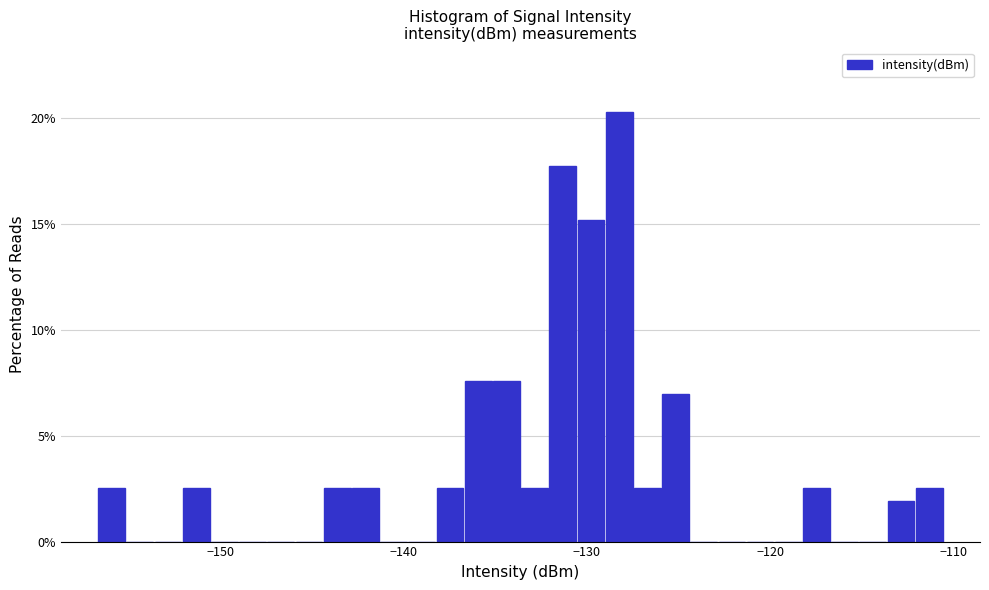

Around what value on the x-axis is the tallest bar? Give the approximate position of its centre, as read against the axis.

-128